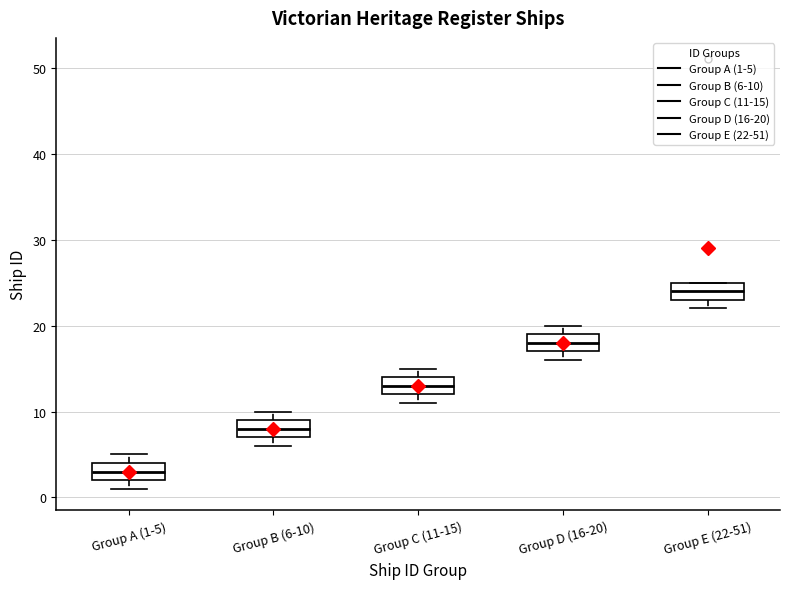

Reading left to right, read every box against the y-axis: the position of its median line, the range the box covers, and the ends of its whiskers. The values are not printed on the chart, so give them approximately, as read against the axis.

Group A (1-5): median 3, box 2 to 4, whiskers 1 to 5
Group B (6-10): median 8, box 7 to 9, whiskers 6 to 10
Group C (11-15): median 13, box 12 to 14, whiskers 11 to 15
Group D (16-20): median 18, box 17 to 19, whiskers 16 to 20
Group E (22-51): median 24, box 23 to 25, whiskers 22 to 25